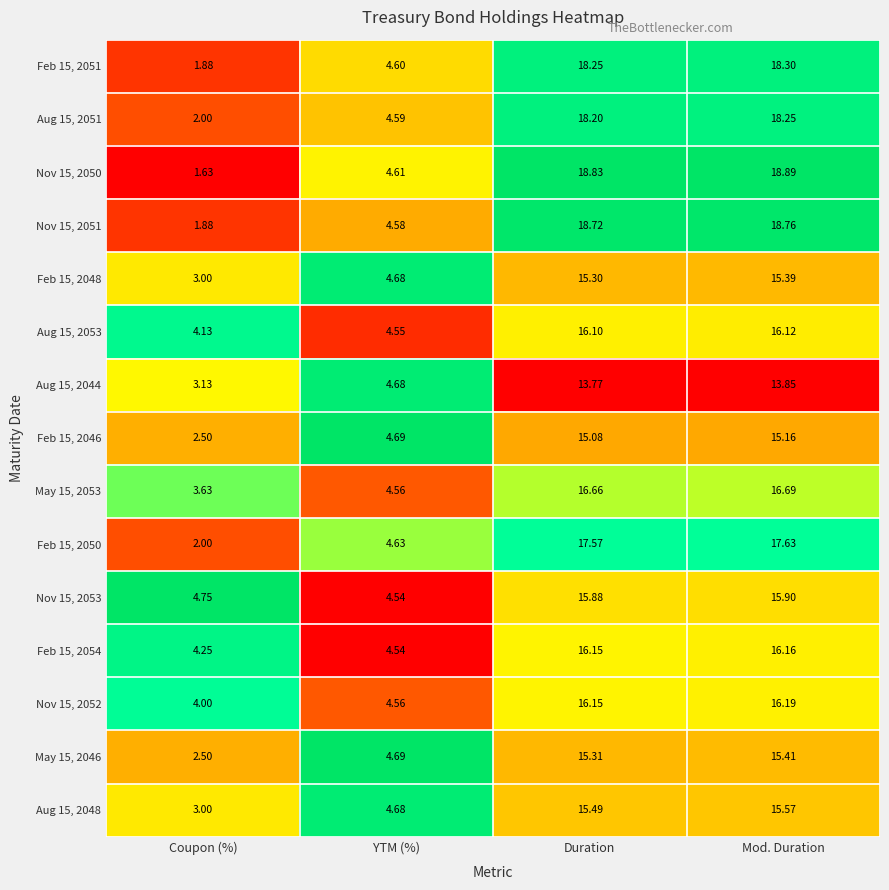

Where is Nov 15, 2052 nearest to the value 10?

YTM (%)